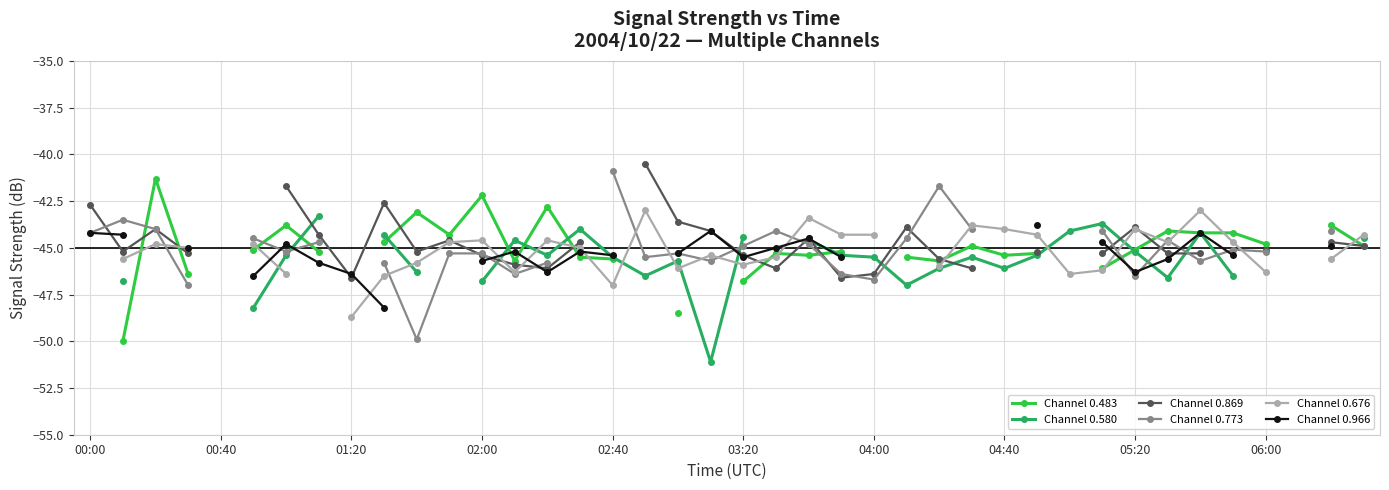

How many distinct data groups are displayed?

6